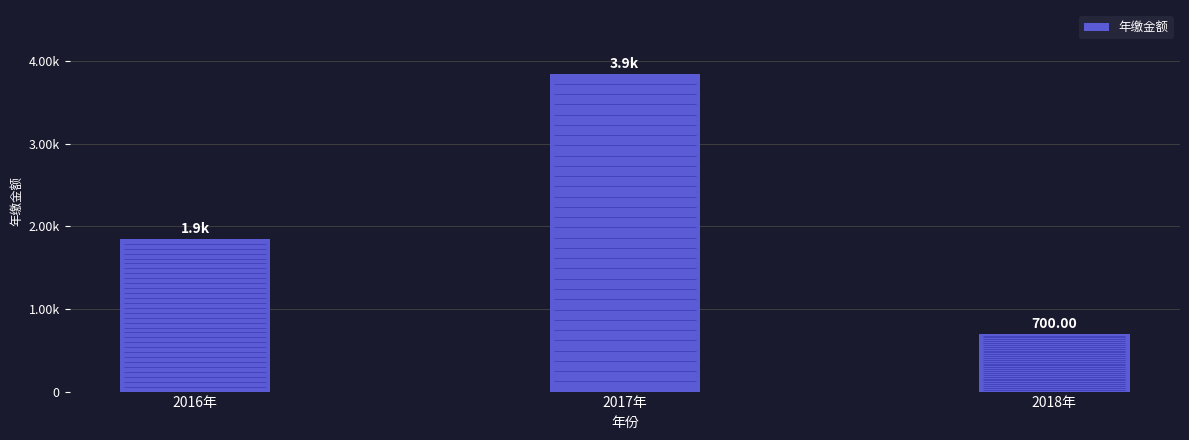

Reading right to left, list all the values displayed in this chart.

700	3850	1850